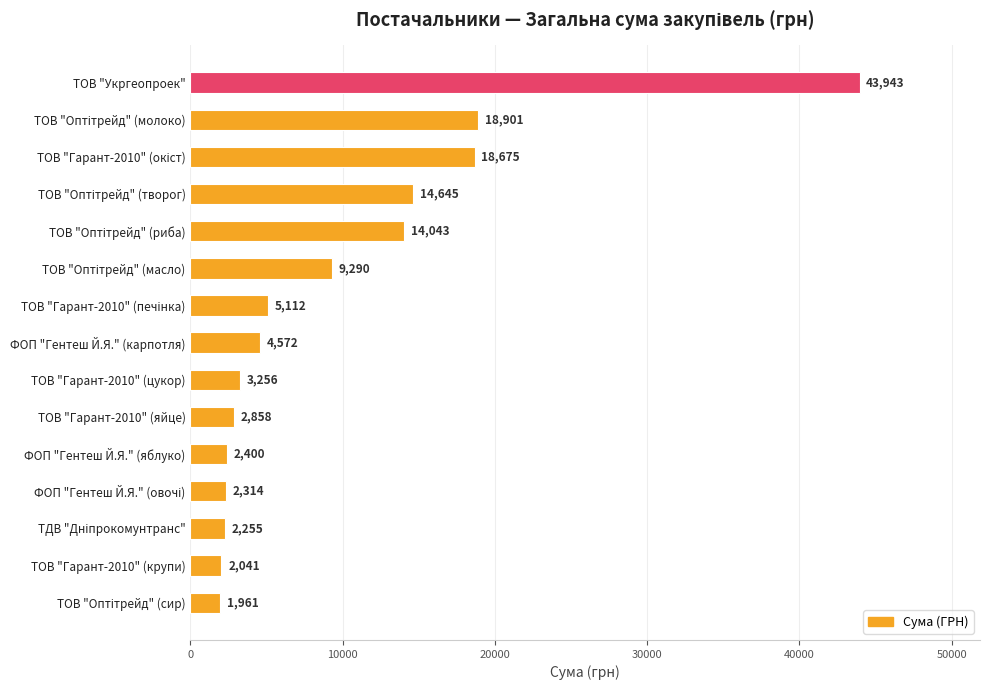

What is the average value?

9751.1